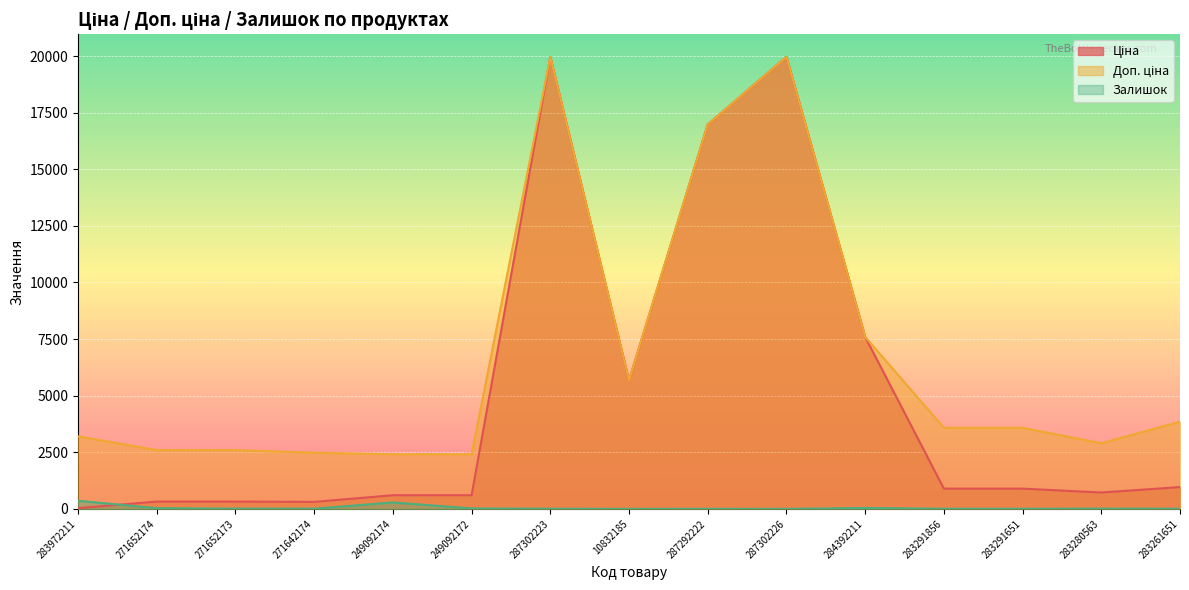

How many lines are shown in the chart?

3